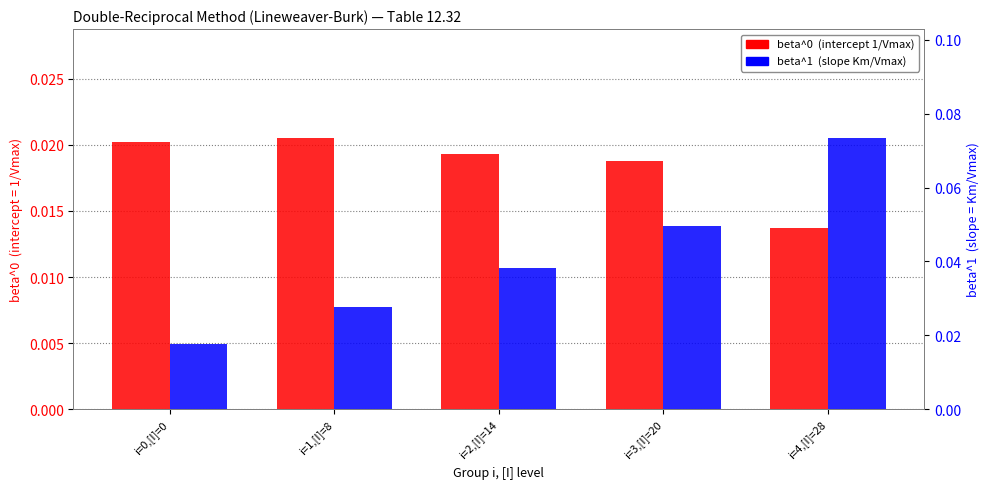

Which series has the widest spread of values?

beta^1  (Km/Vmax)